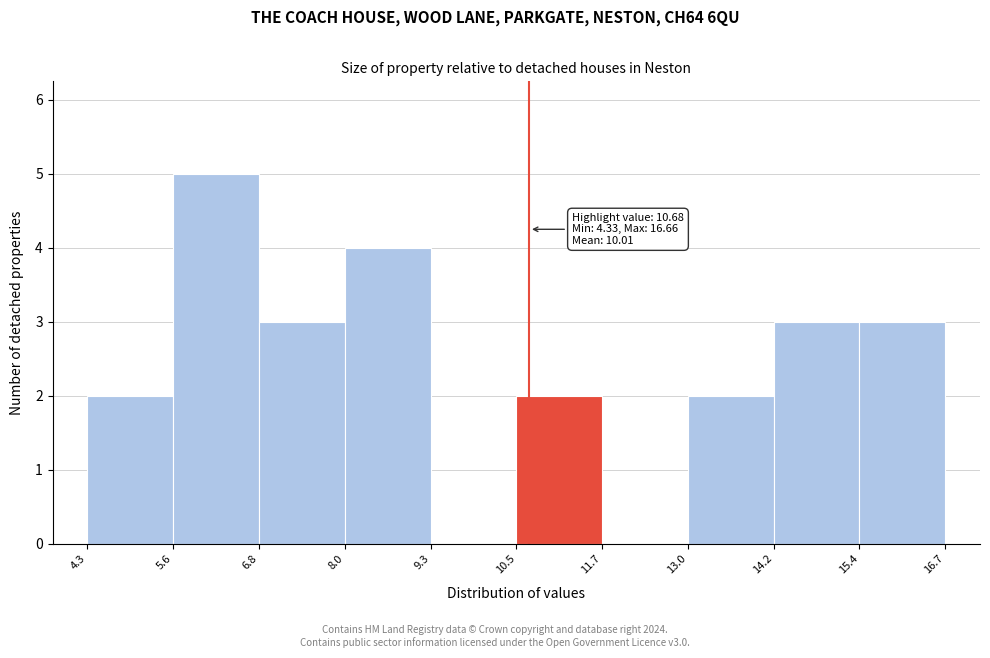

Over which range of the x-axis is the bar tallest?

5.6 to 6.8